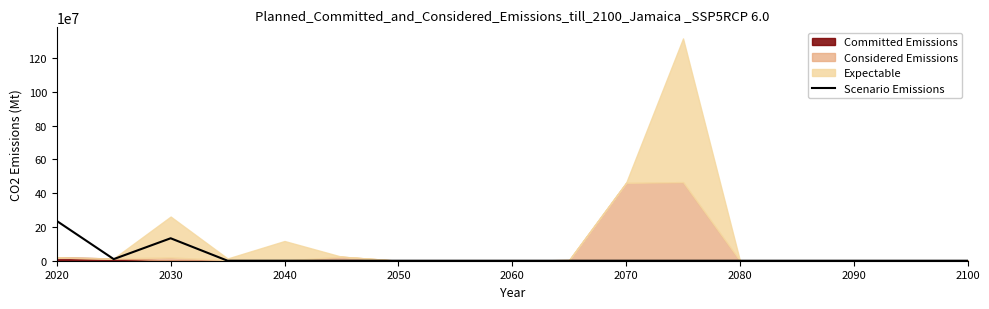

What is the maximum value for Scenario Emissions?

235482826